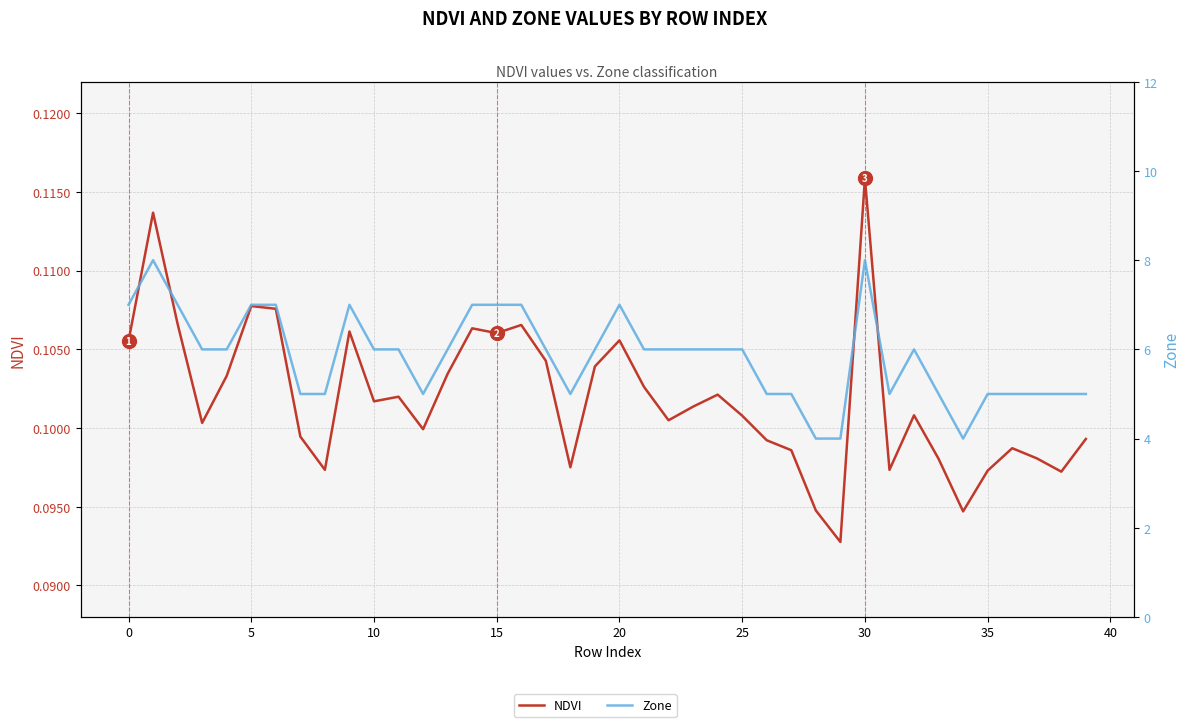

True or false: Zone has more than 0 interior local peaks.

True